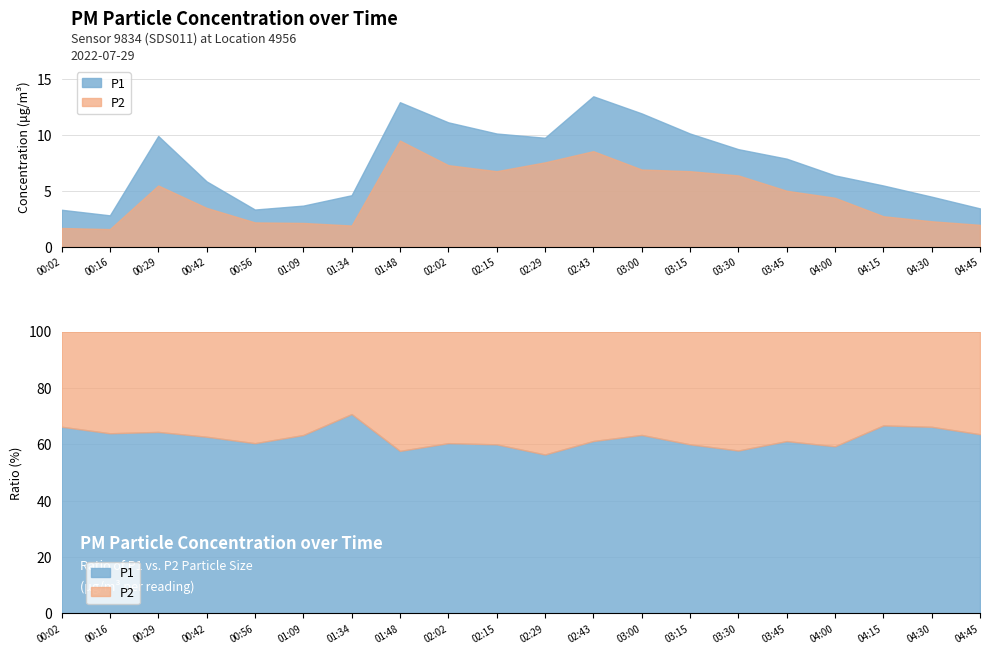

List the labels in order of P2 value, smallest first.

00:16, 00:02, 01:34, 04:45, 01:09, 00:56, 04:30, 04:15, 00:42, 04:00, 03:45, 00:29, 03:30, 02:15, 03:15, 03:00, 02:02, 02:29, 02:43, 01:48